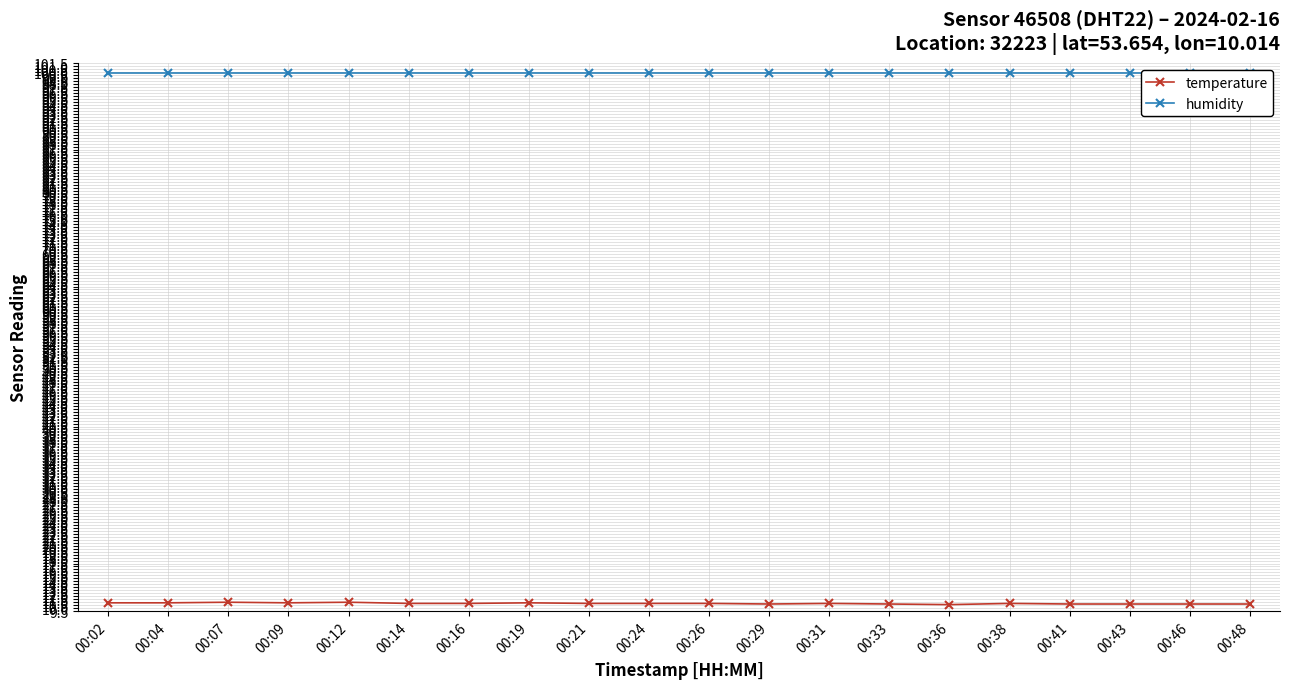

Which category has the lowest value across all series?

00:36